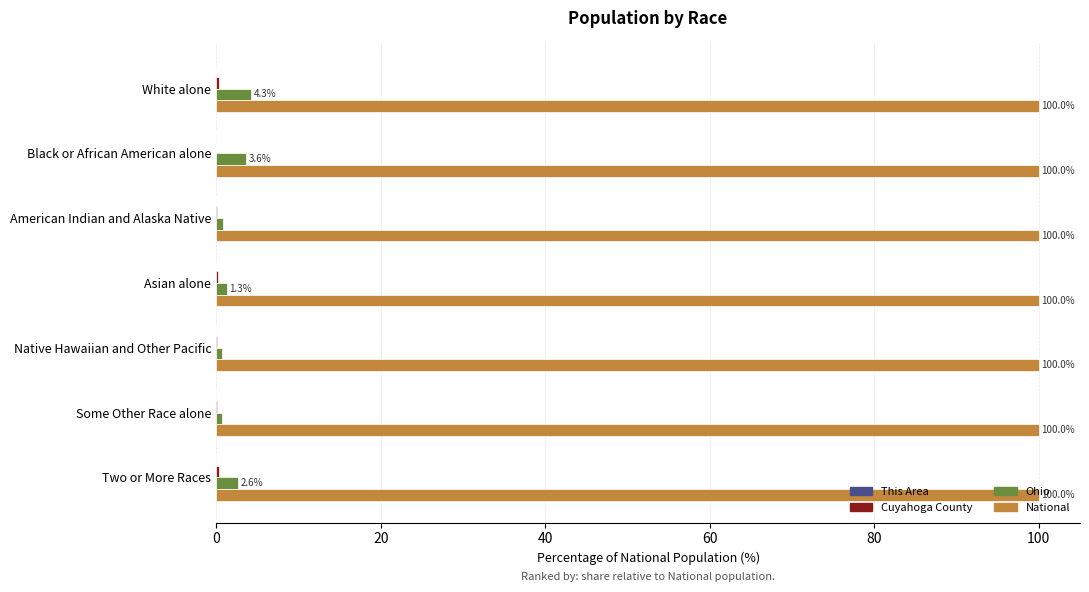

The value of National at American Indian and Alaska Native is 21.3. True or false?

False